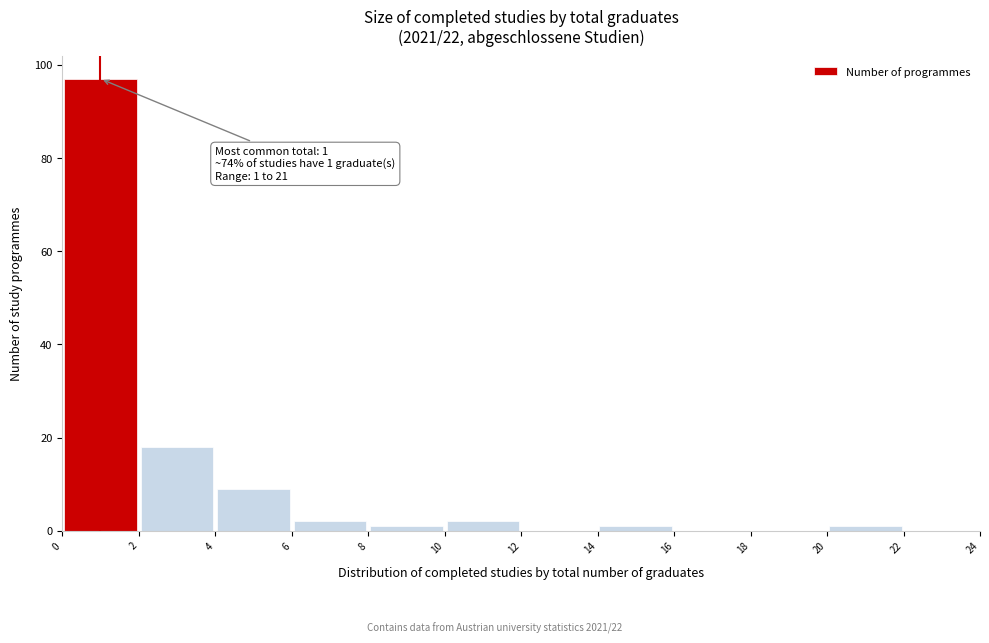

Which range on the x-axis has the tallest bar?

0 to 2